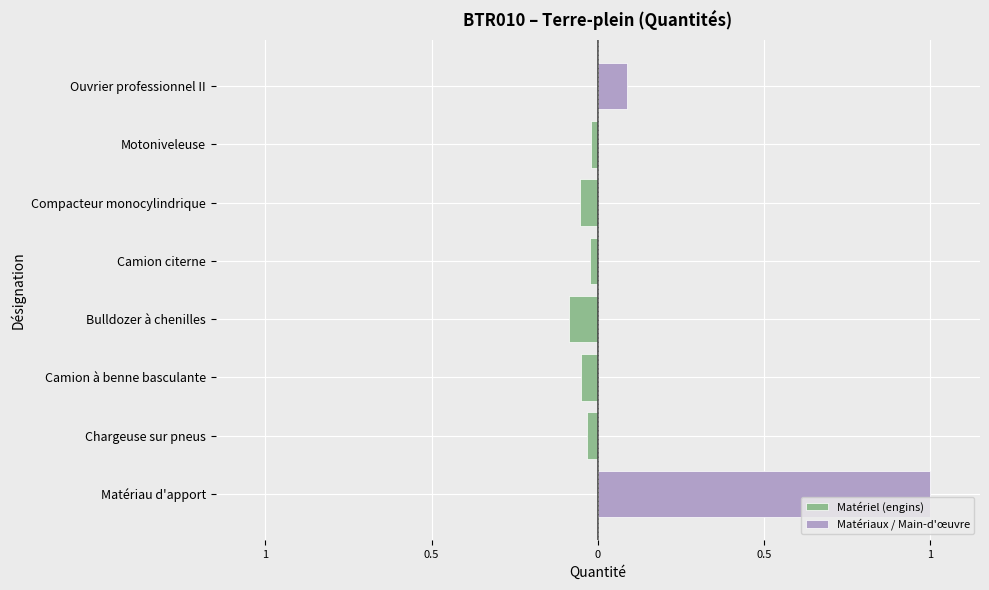

Is it true that Matériaux / Main-d'œuvre equals 0.6 at Bulldozer à chenilles?

False